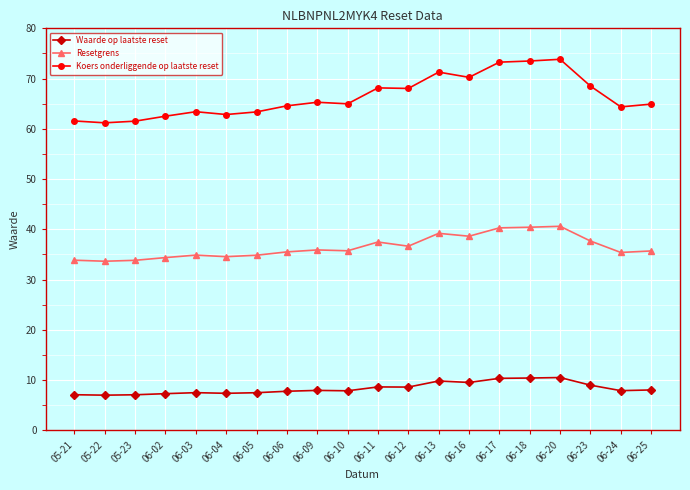

What is the difference between the maximum and minimum values in the Koers onderliggende op laatste reset series?

12.6